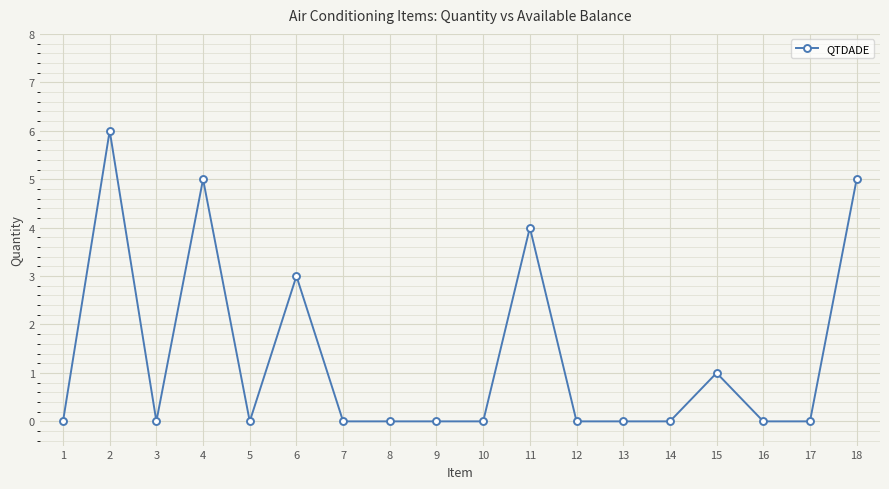

How many data points does each series have?

18